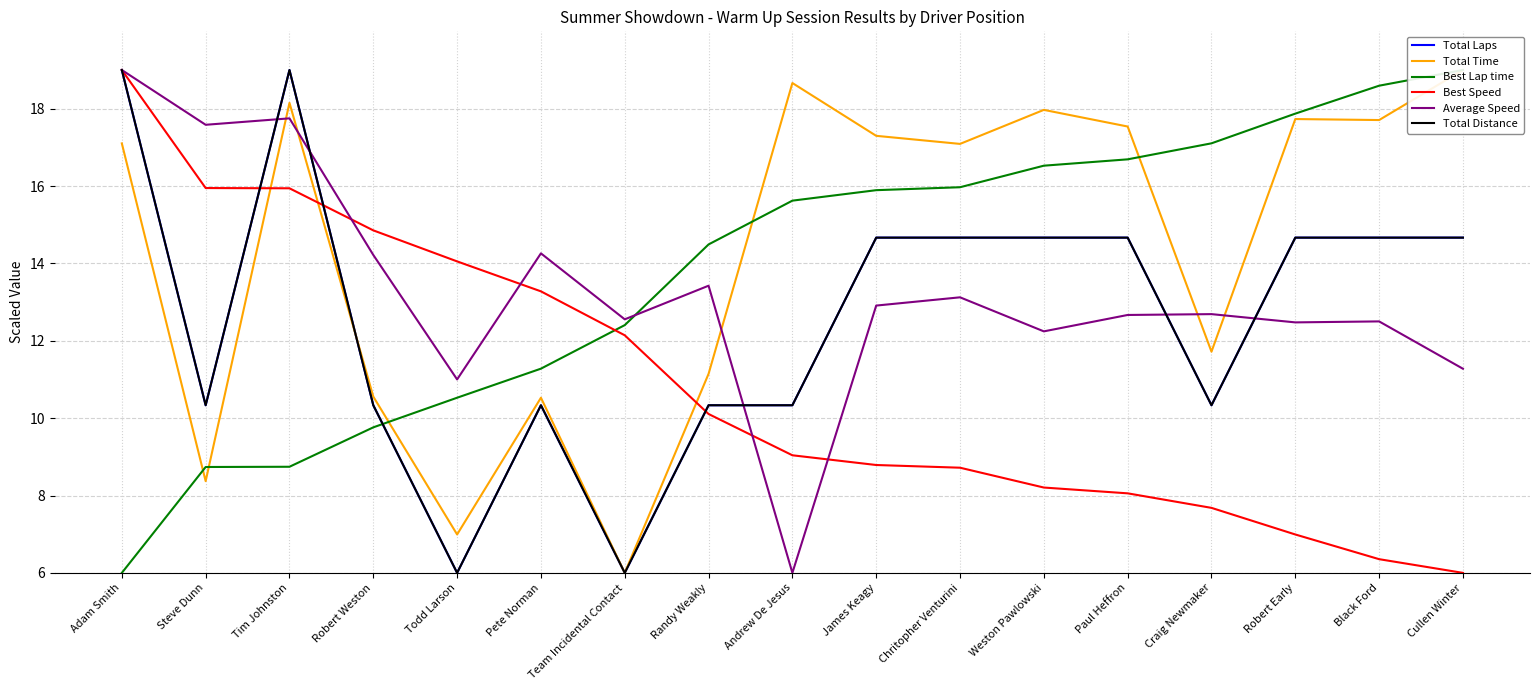

What are all the series names shown in the legend?

Total Laps, Total Time, Best Lap time, Best Speed, Average Speed, Total Distance